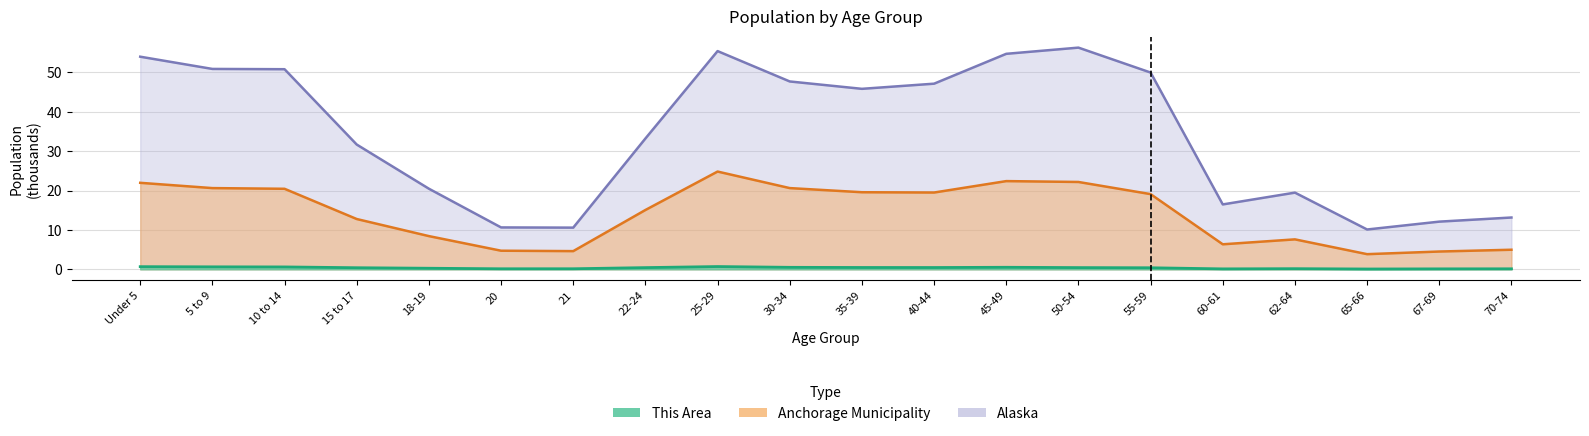

True or false: Anchorage Municipality and This Area intersect in this chart.

False